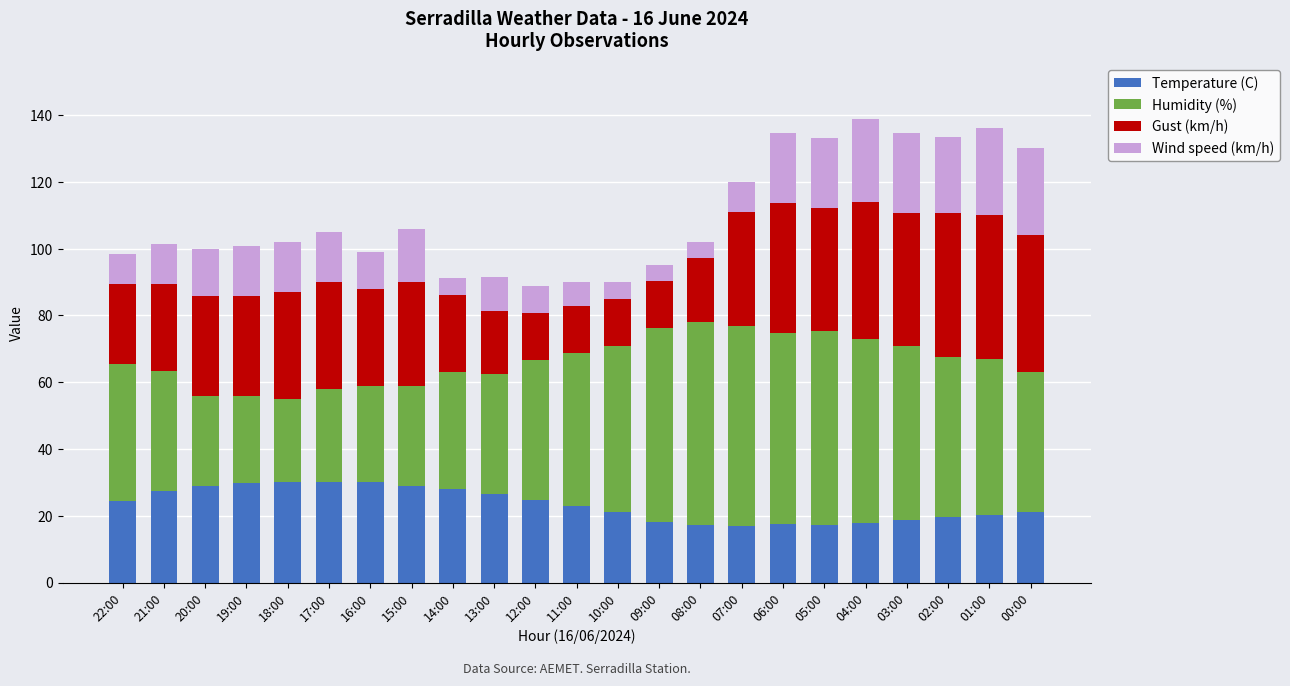

What is the difference between the Temperature (C) values at 12:00 and 01:00?

4.7